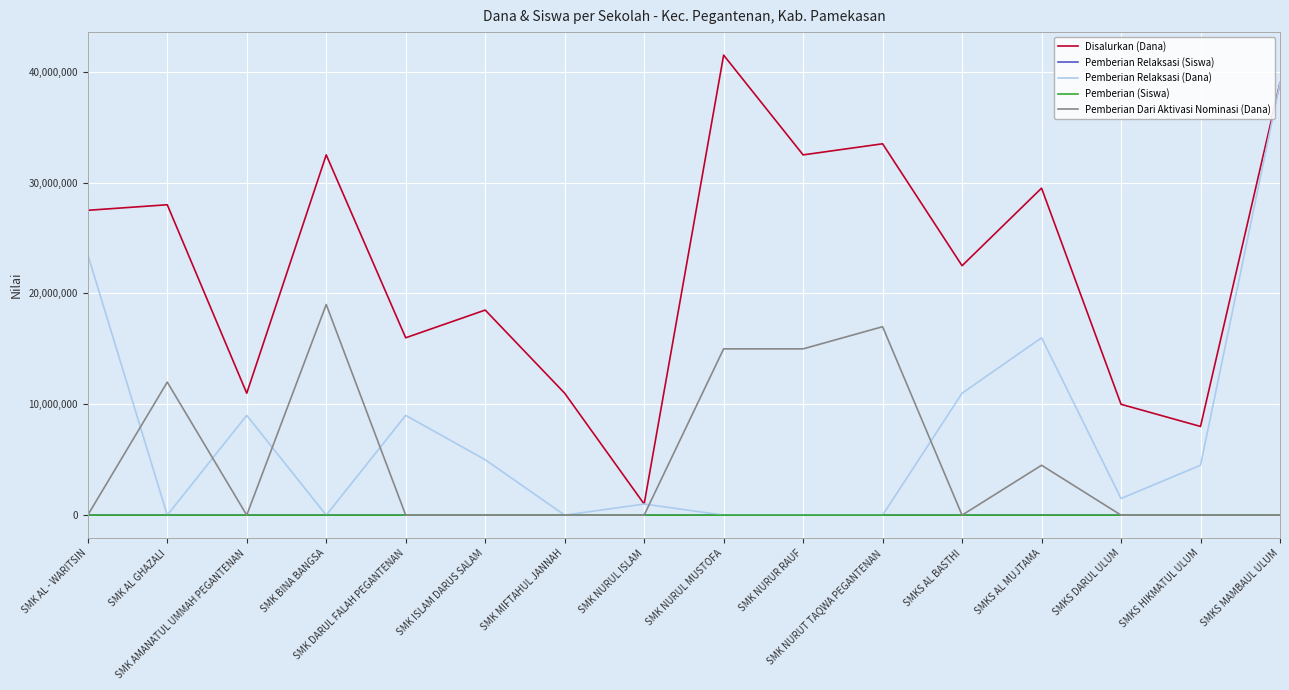

Read the Pemberian Relaksasi (Dana) value at SMKS DARUL ULUM.

1500000